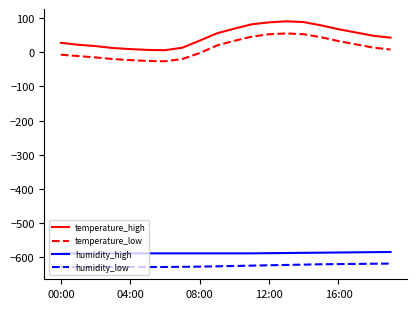

What is the minimum value for temperature_low?

-26.0